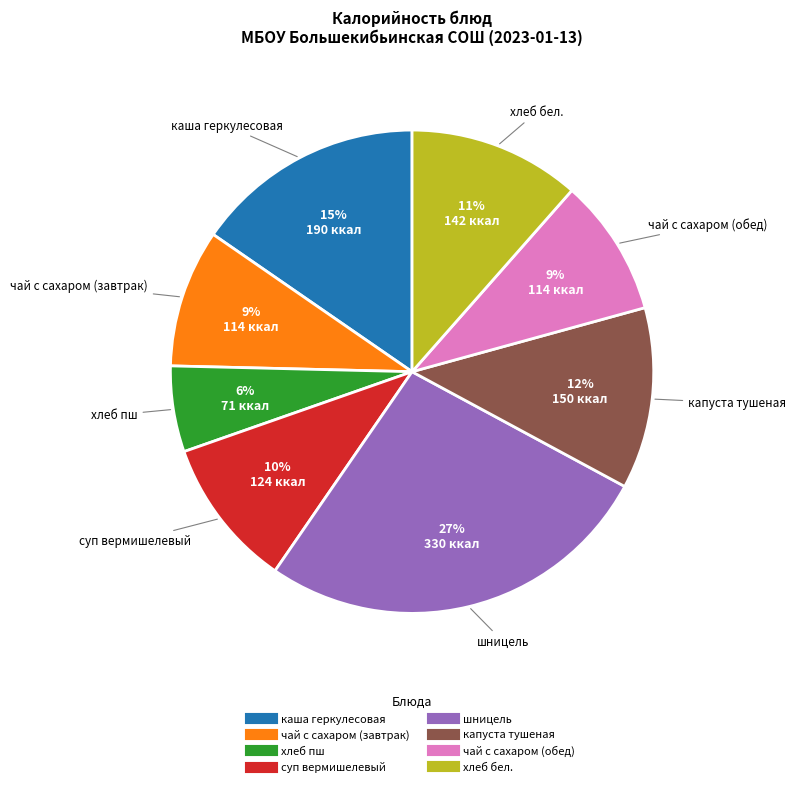

True or false: шницель accounts for 39% of the total.

False